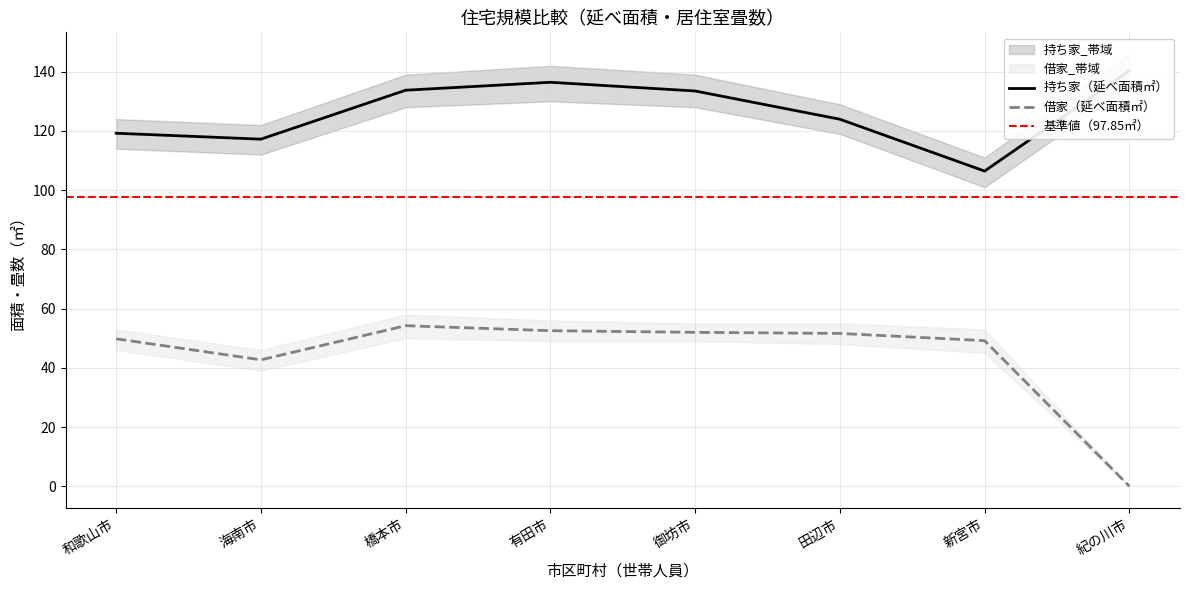

What position from the left is 新宮市?

7